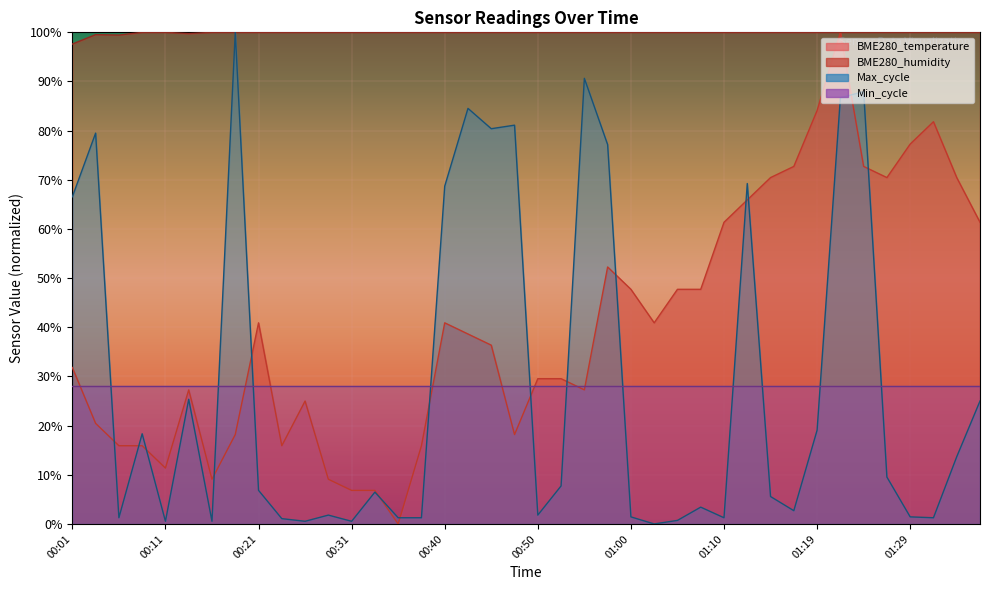

What is the sum of all BME280_temperature values?

1615.9